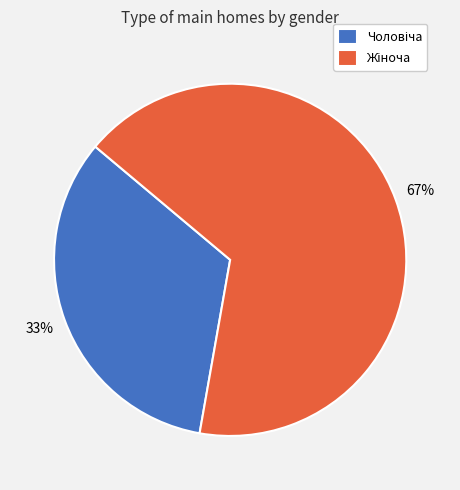

Does any single category account for the majority?

Yes